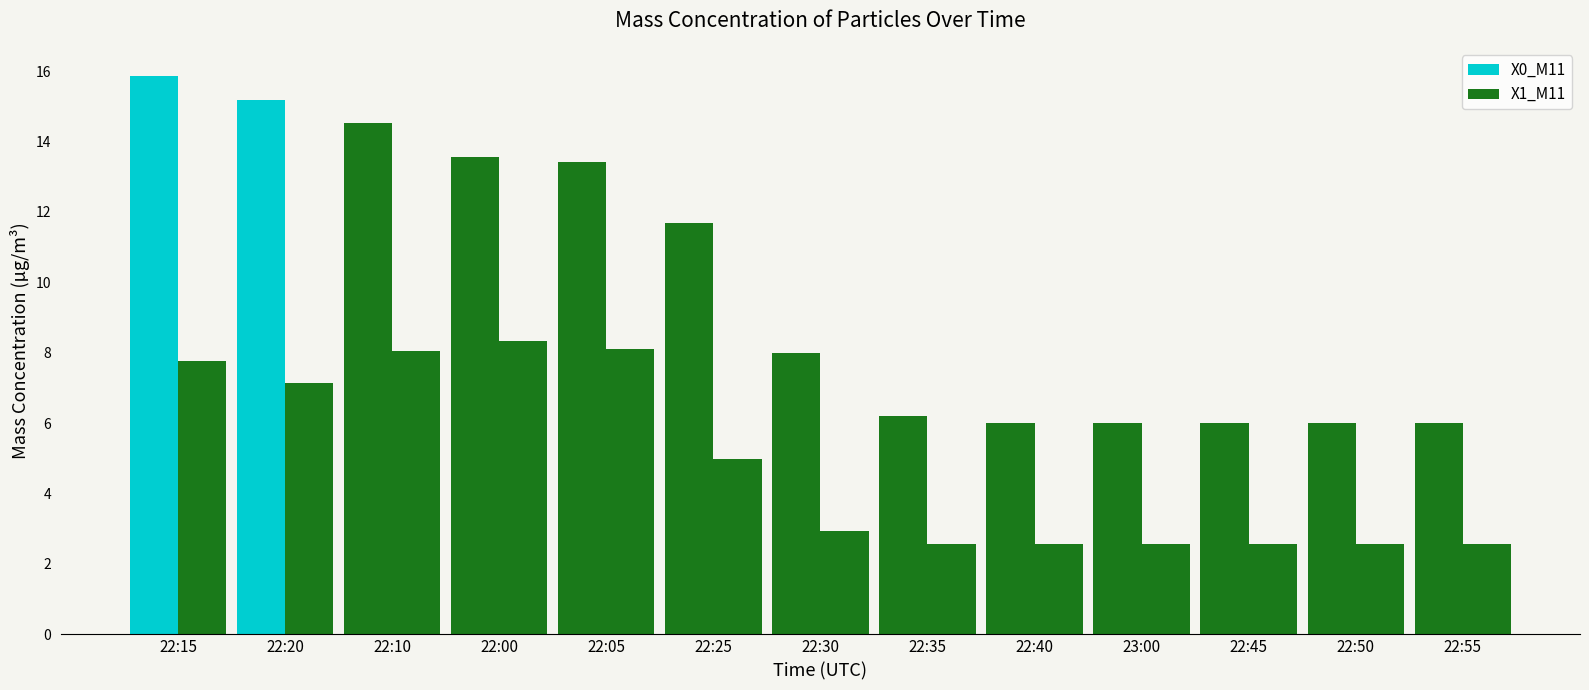

Read the X1_M11 value at 23:00.

2.6